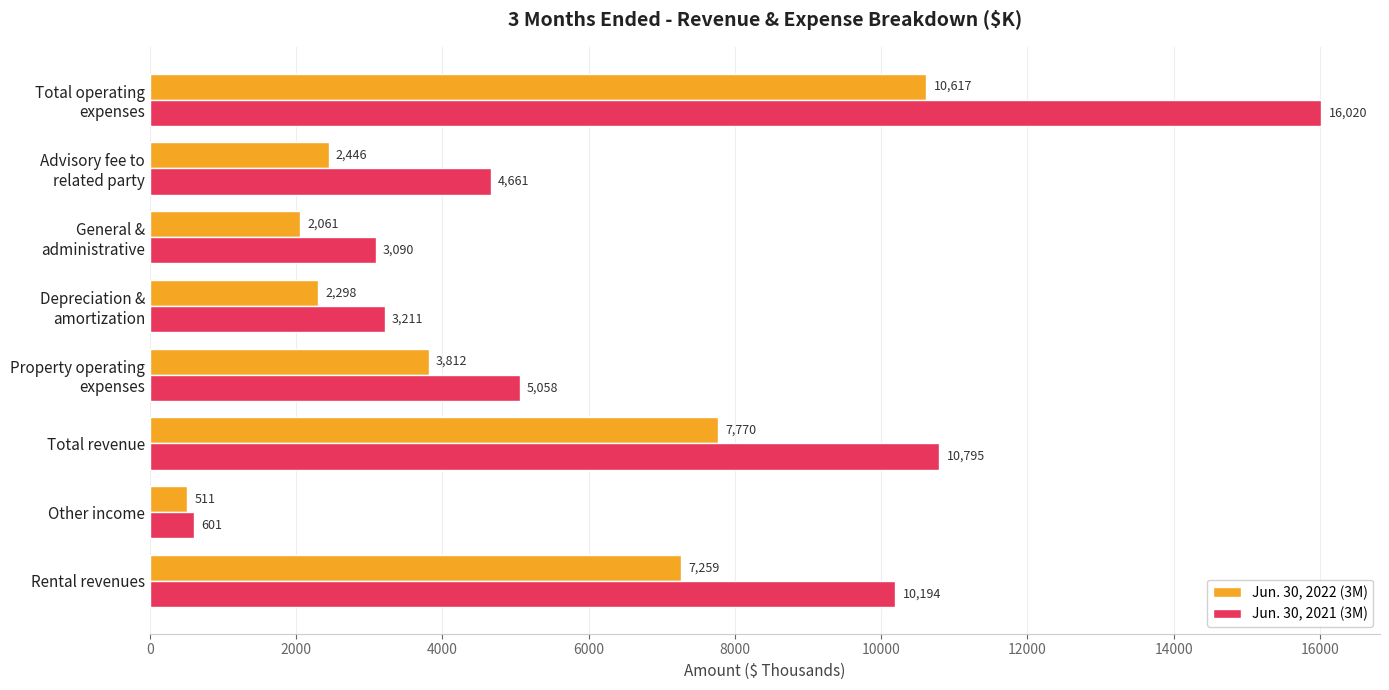

At how many categories does at least one series exceed 13544?

1